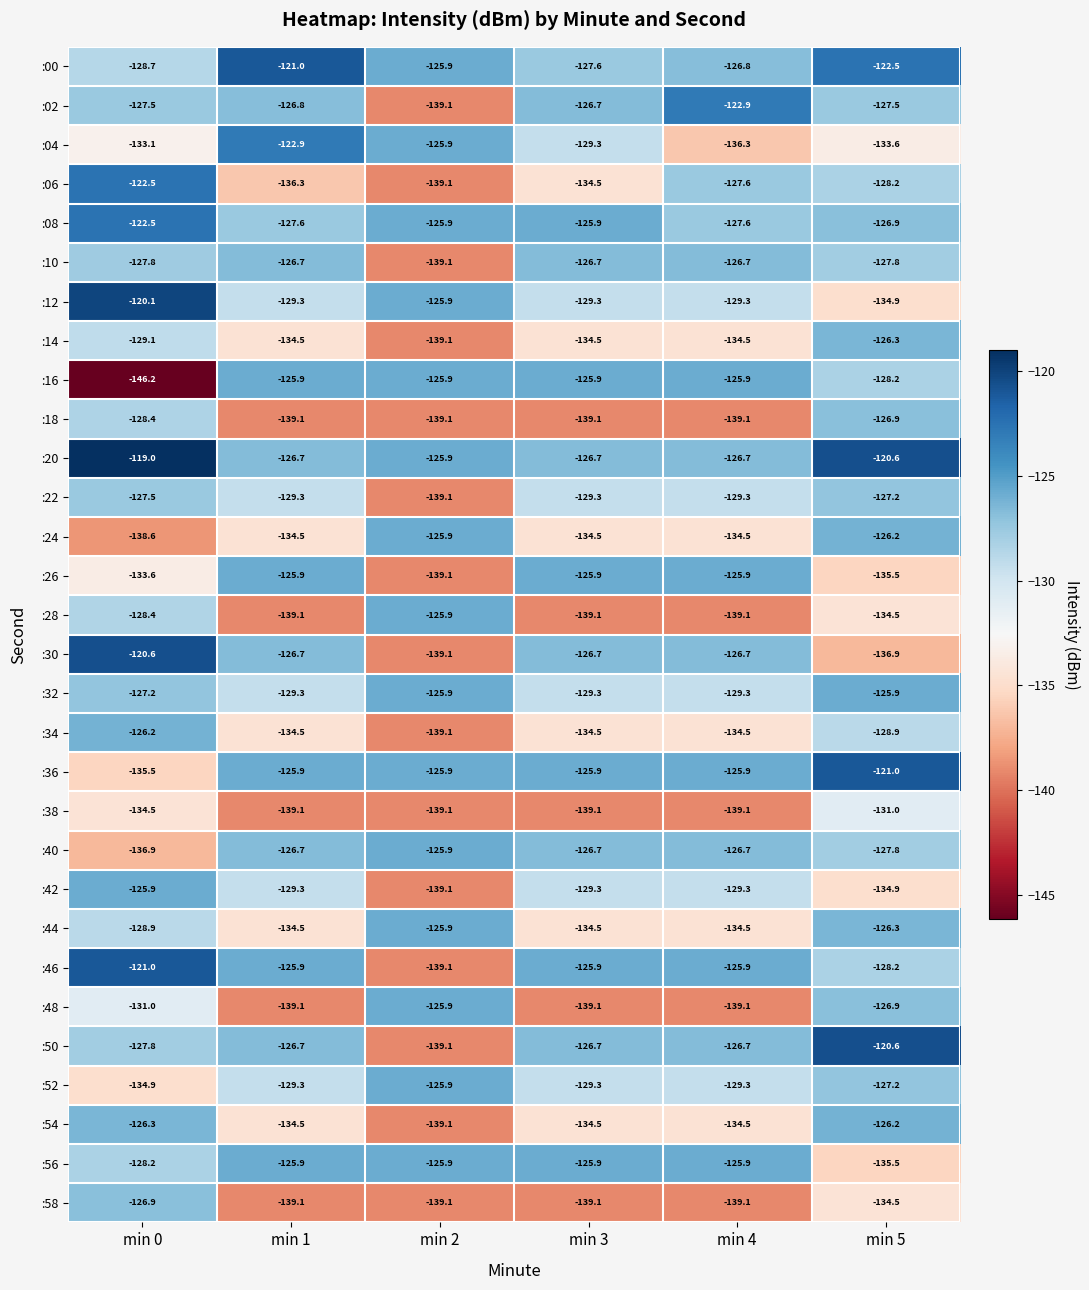

Which category has the highest value across all series?

min 0